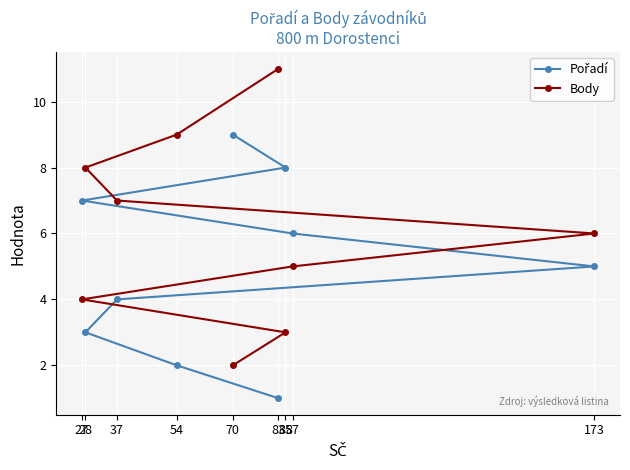

How many series are shown in this chart?

2